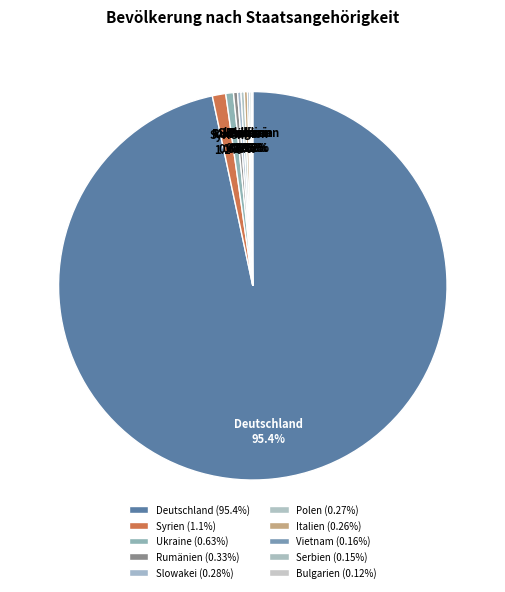

To the nearest percent, what portion does Syrien represent?

1%